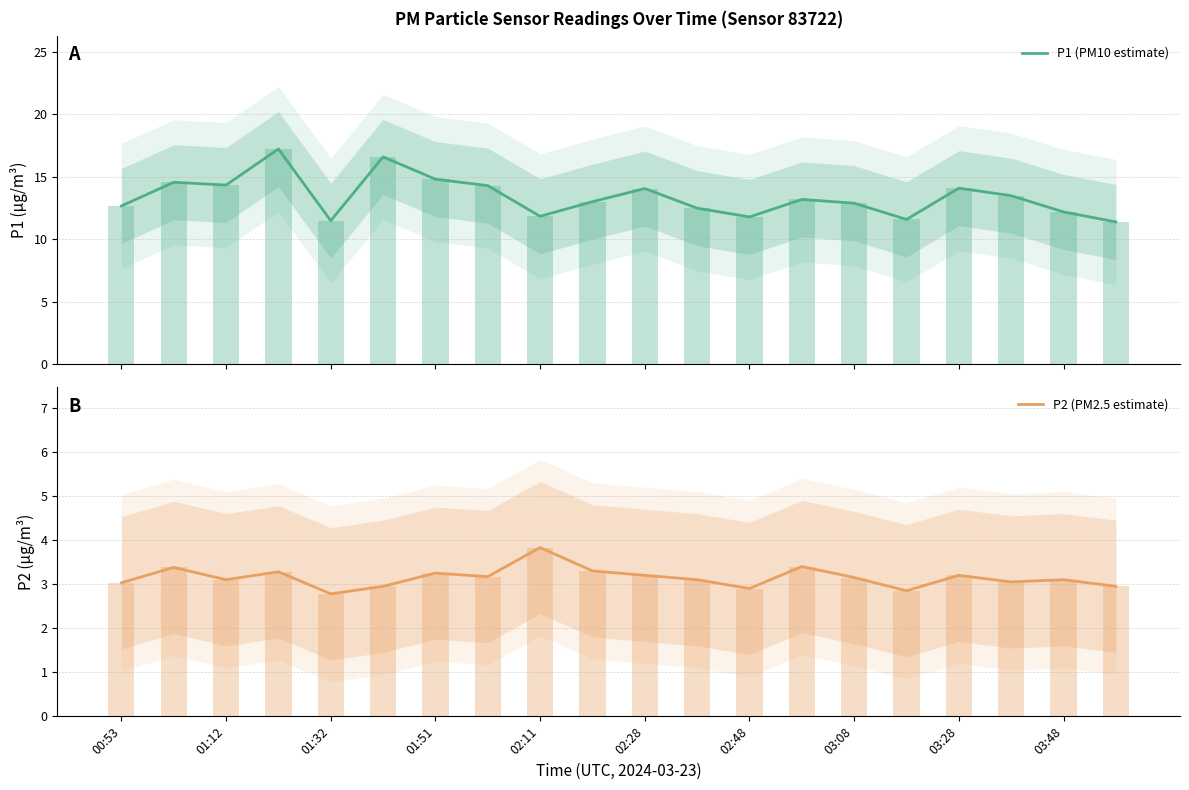

What is the minimum value for P1 (PM10 estimate)?

11.4